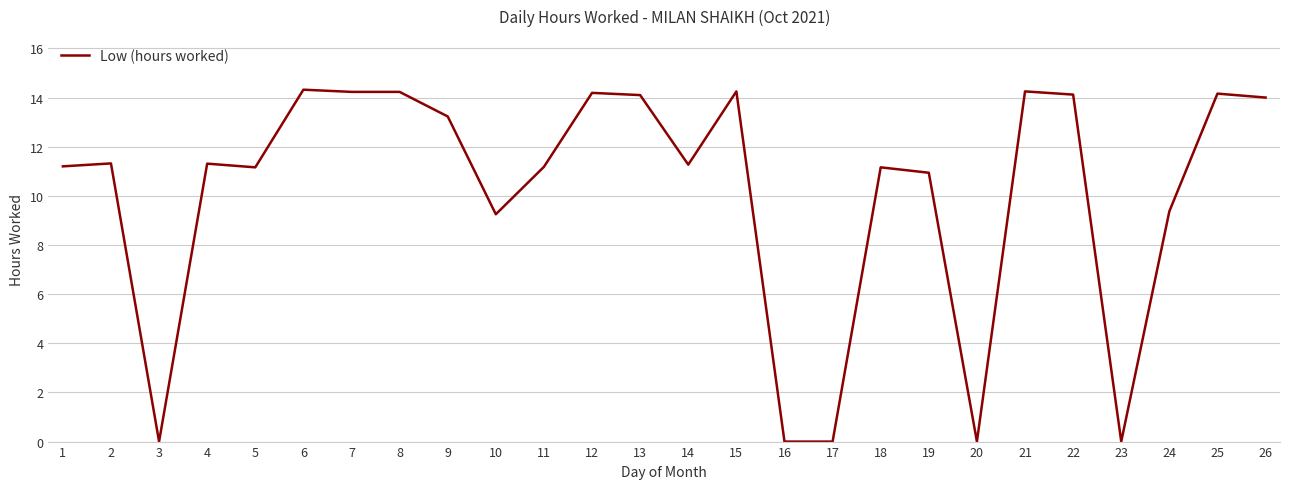

What is the greatest value displayed?

14.3